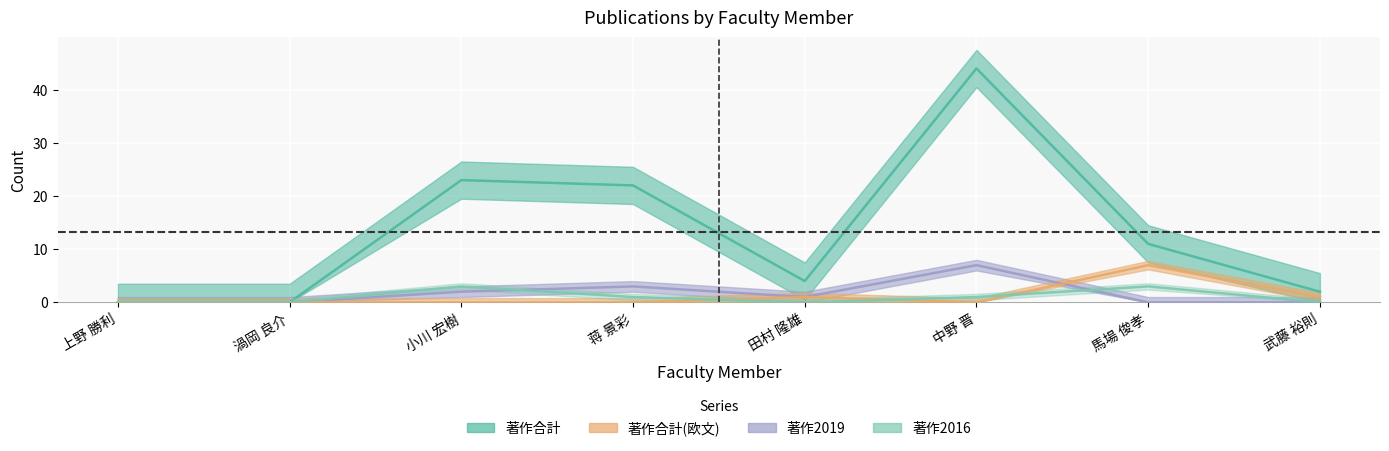

What are all the series names shown in the legend?

著作合計, 著作合計(欧文), 著作2016, 著作2019